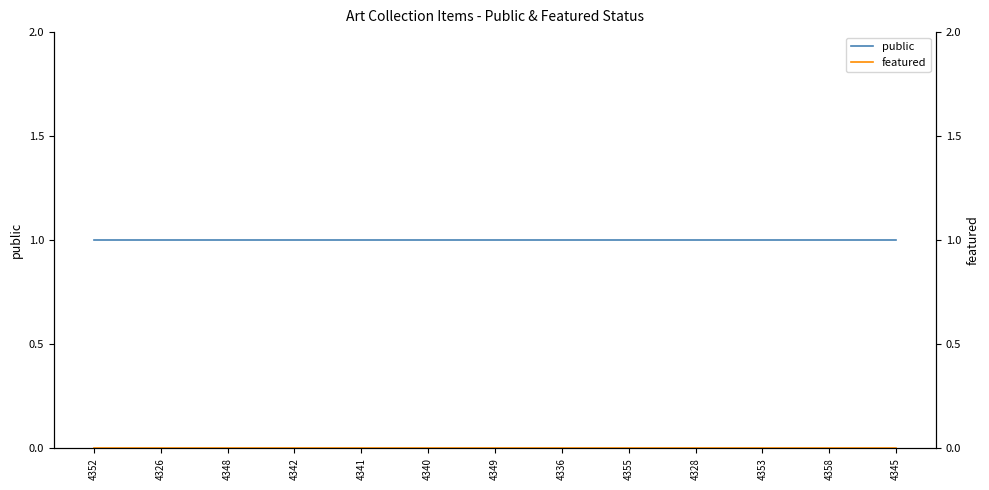

Which series has the largest range (max minus min)?

public